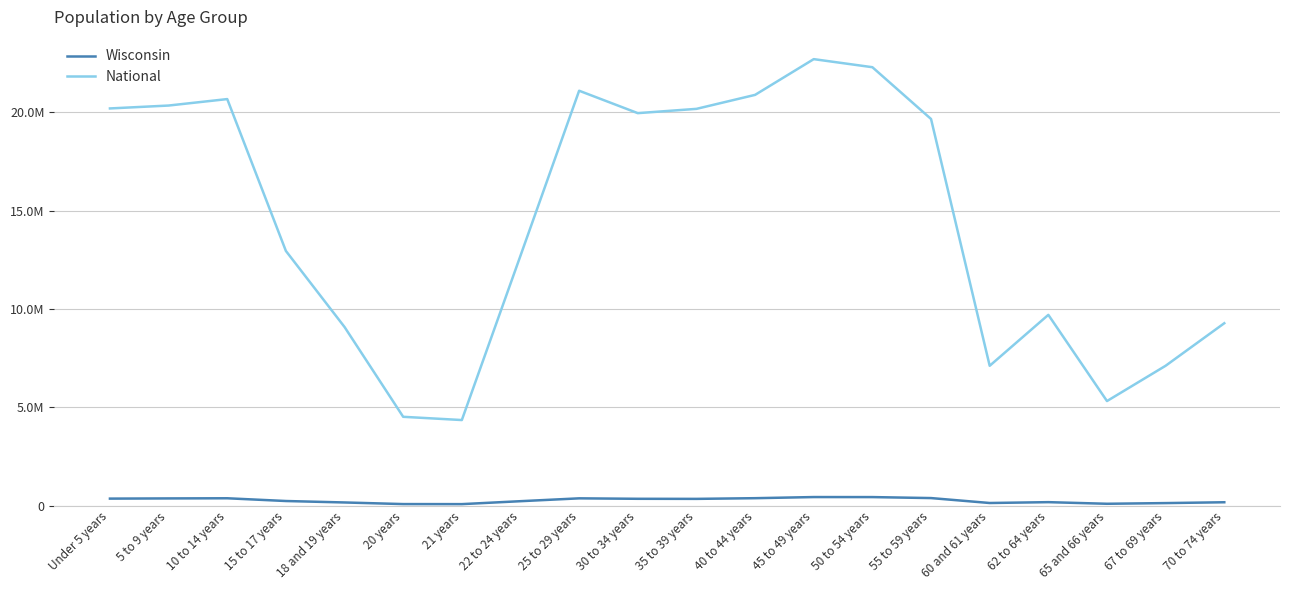

Rank the series at 55 to 59 years from lowest to highest value.

Wisconsin, National